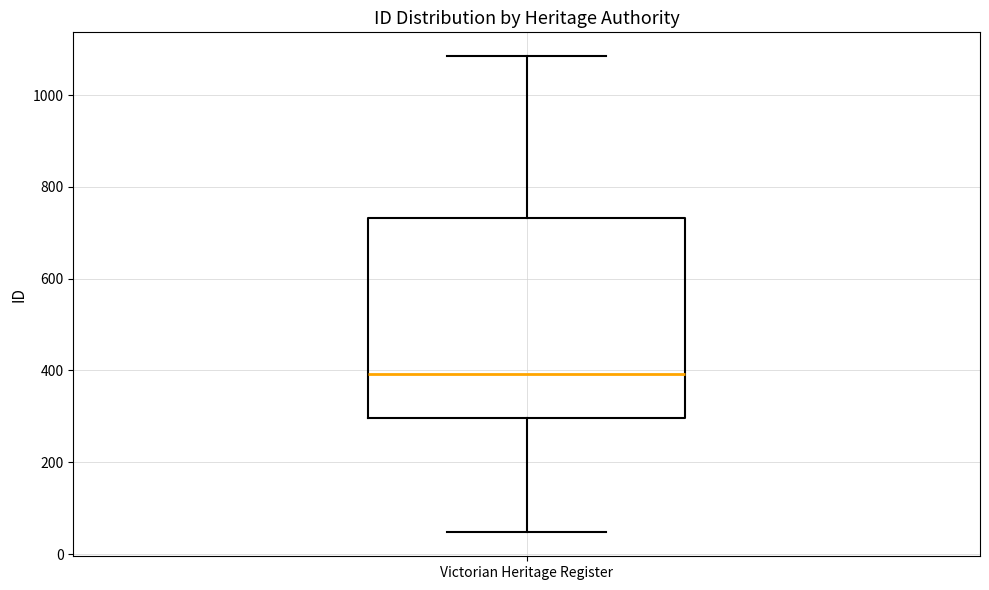

Where does the median line of the box for Victorian Heritage Register sit on the y-axis? The values are not printed on the chart, so give them approximately, as read against the axis.

400